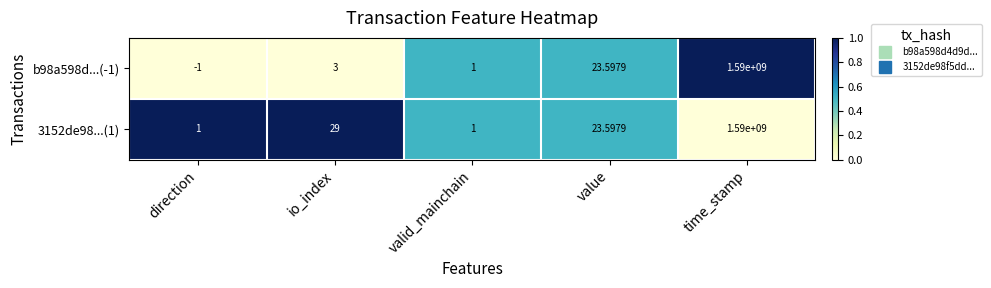

At how many categories does at least one series exceed 0?

5